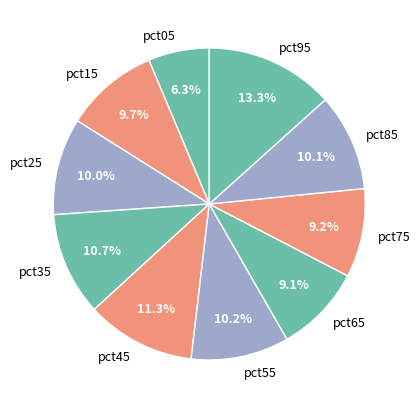

To the nearest percent, what is the average slice percentage?

10%